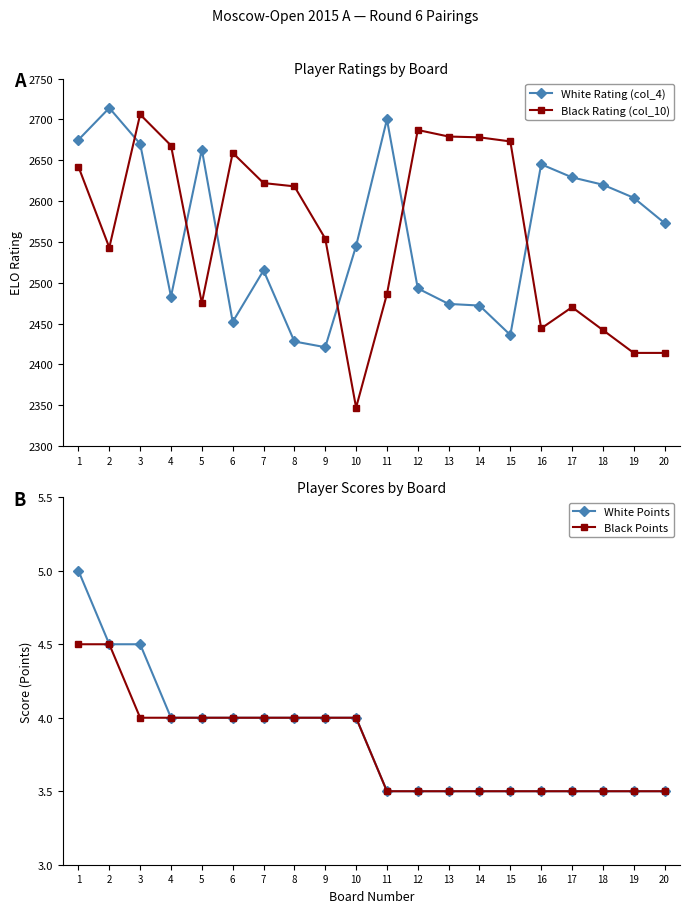

How many lines are shown in the chart?

4